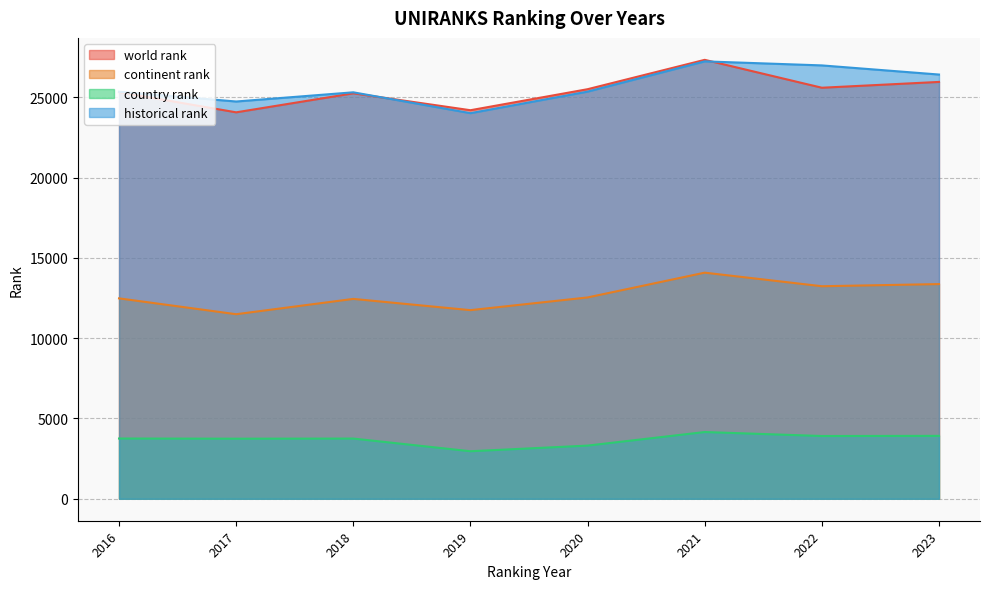

How many values in the country rank series are below 3752?

4